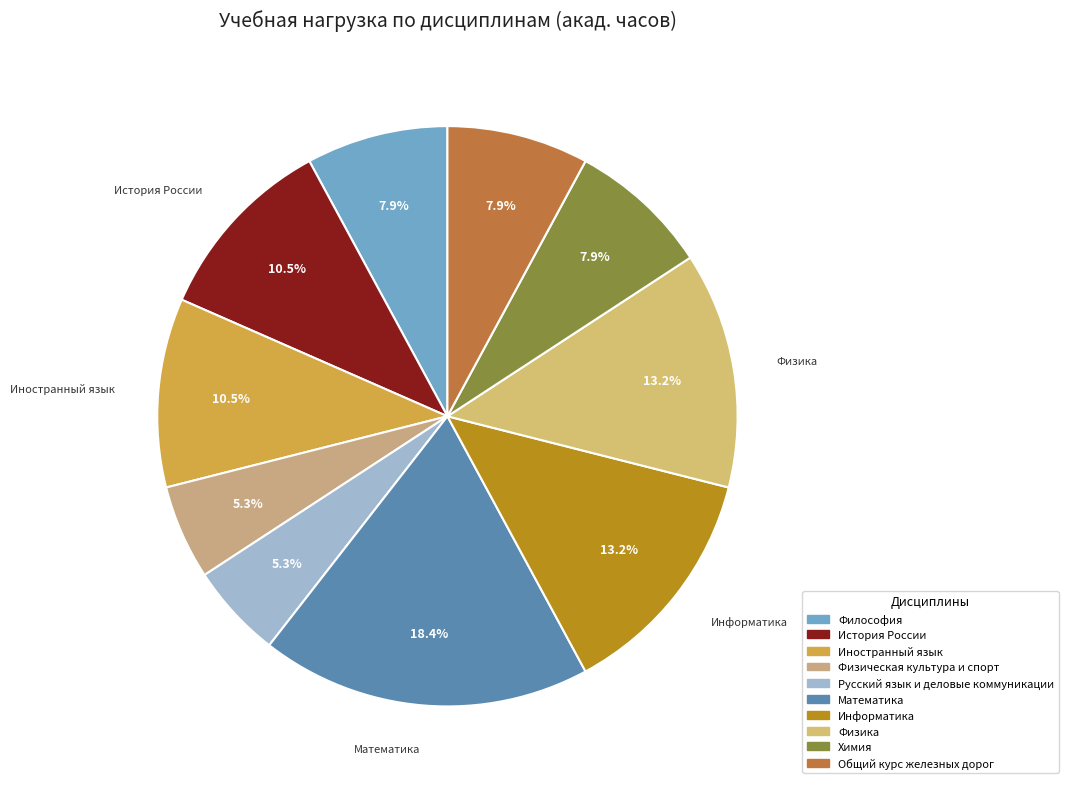

True or false: Химия accounts for 1% of the total.

False